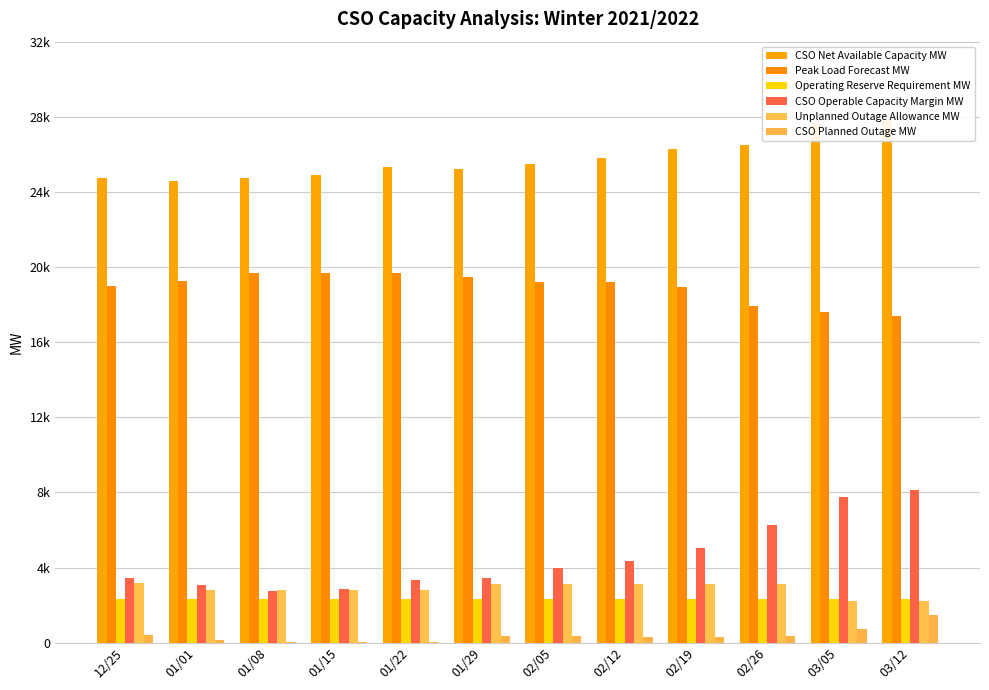

What is the difference between the highest and lowest values at 02/19?

25955